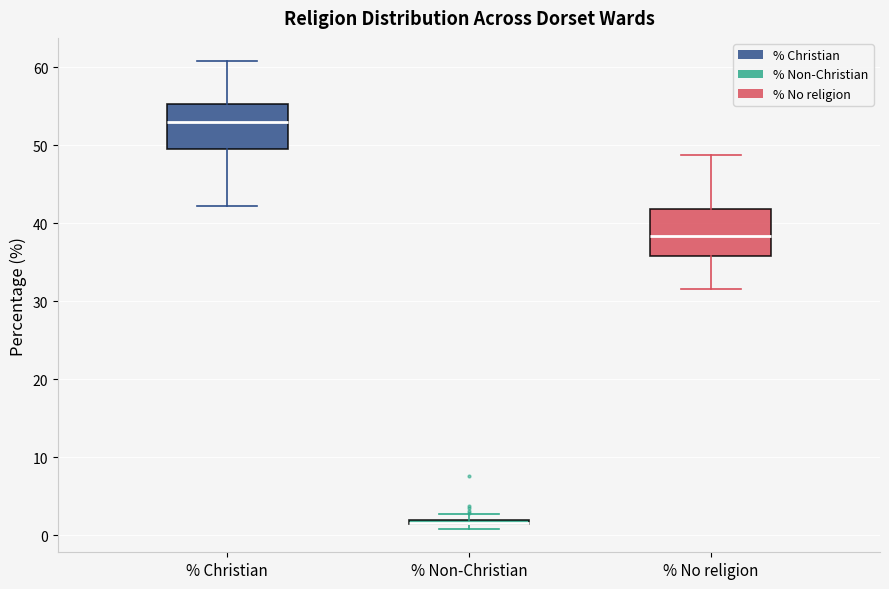

Where is the lower edge of the box for % Non-Christian on the y-axis? The values are not printed on the chart, so give them approximately, as read against the axis.

1